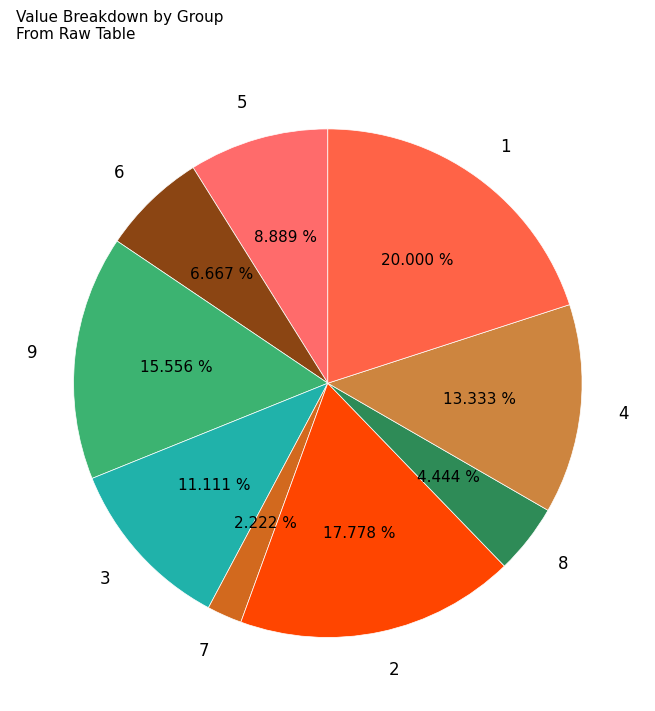

How much of the chart is everything except 2?

82.2%